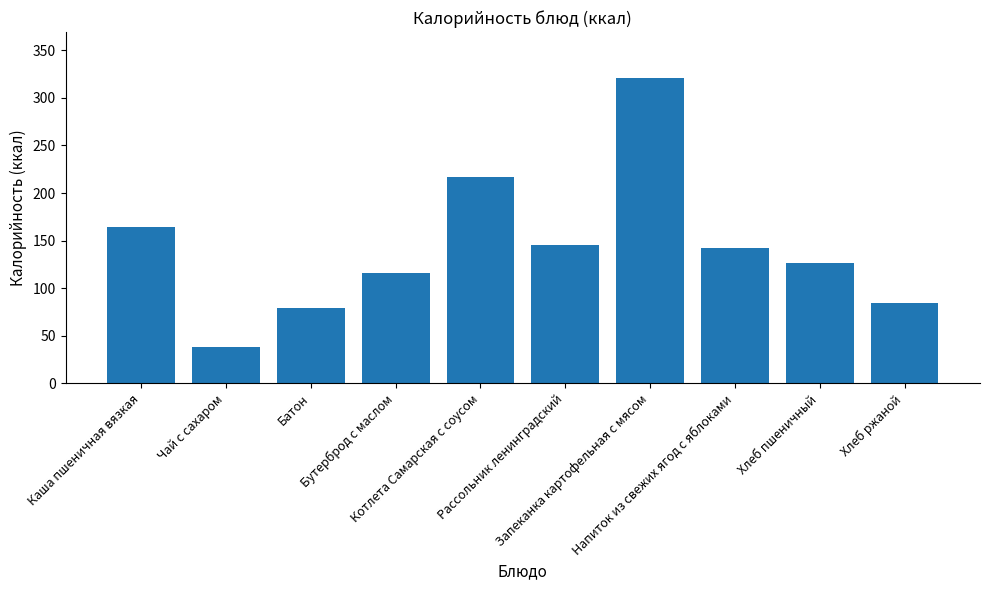

What is the change in value from Чай с сахаром to Хлеб ржаной?

+47